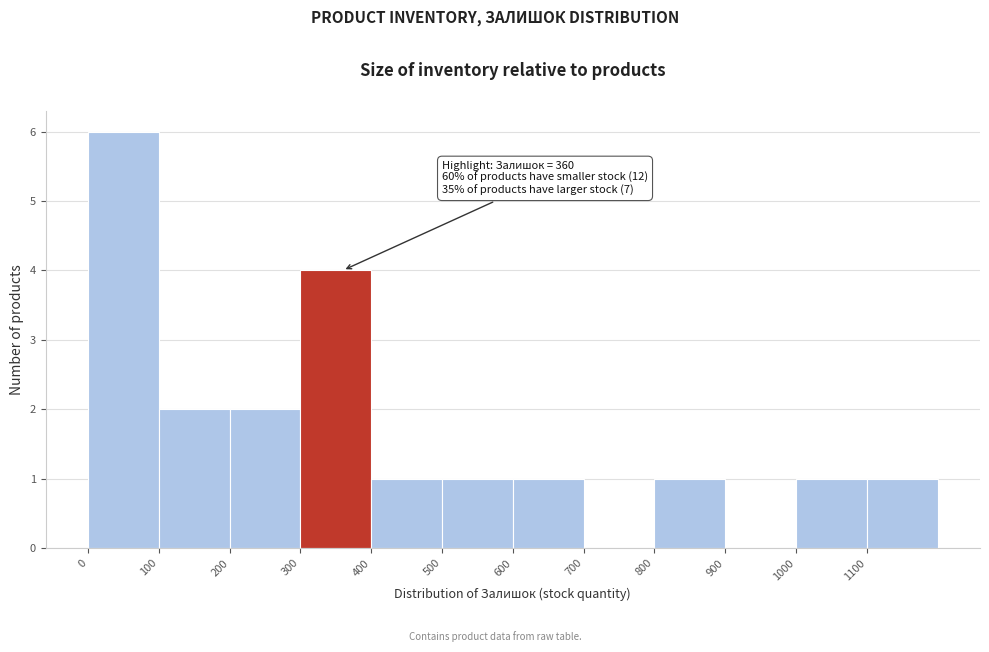

Which range on the x-axis has the tallest bar?

0 to 100